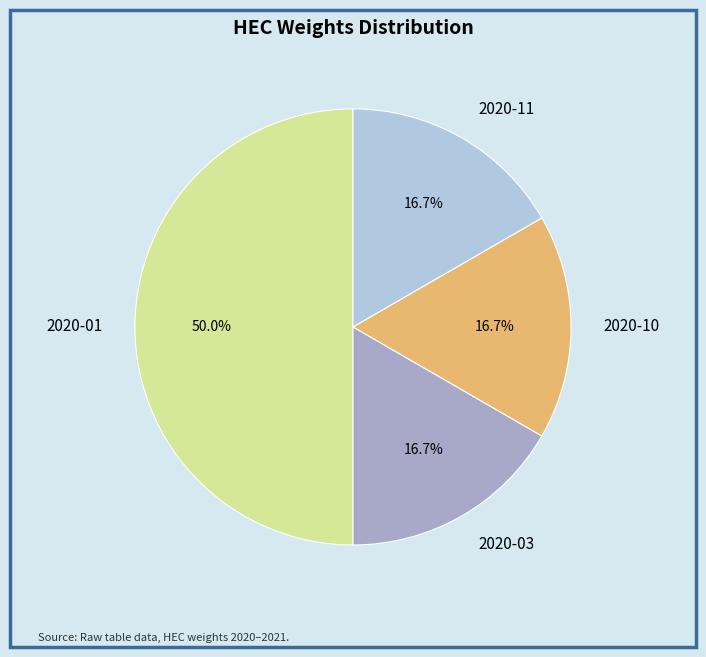

Which category has the biggest portion of the pie?

2020-01